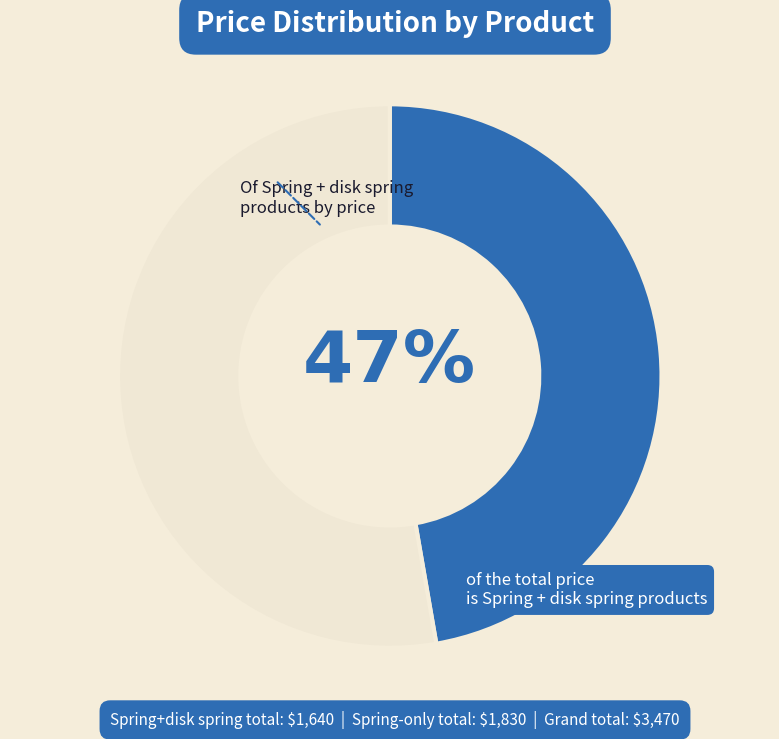

Does any single category account for the majority?

Yes